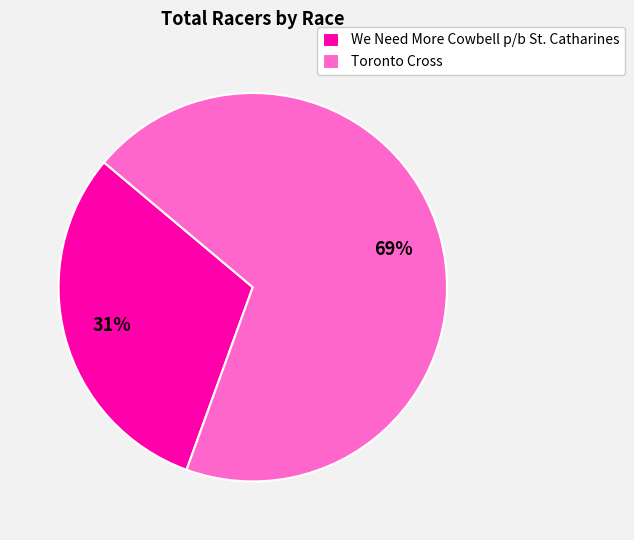

To the nearest percent, what is the average slice percentage?

50%